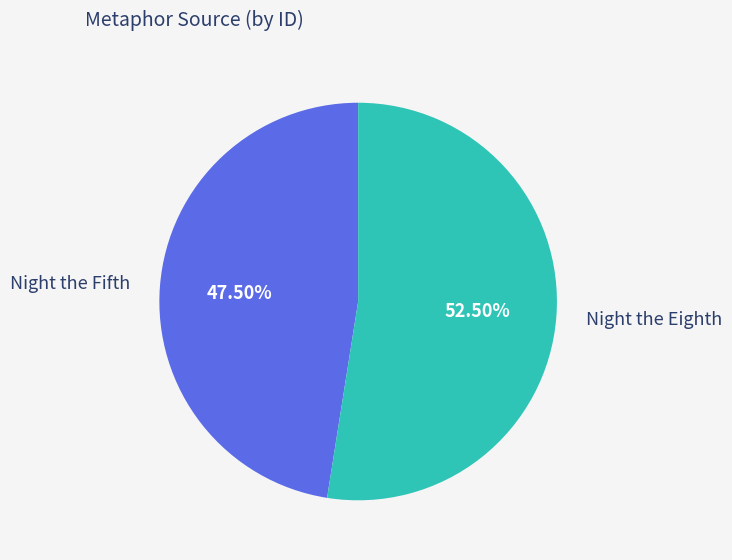

To the nearest percent, what is the average slice percentage?

50%